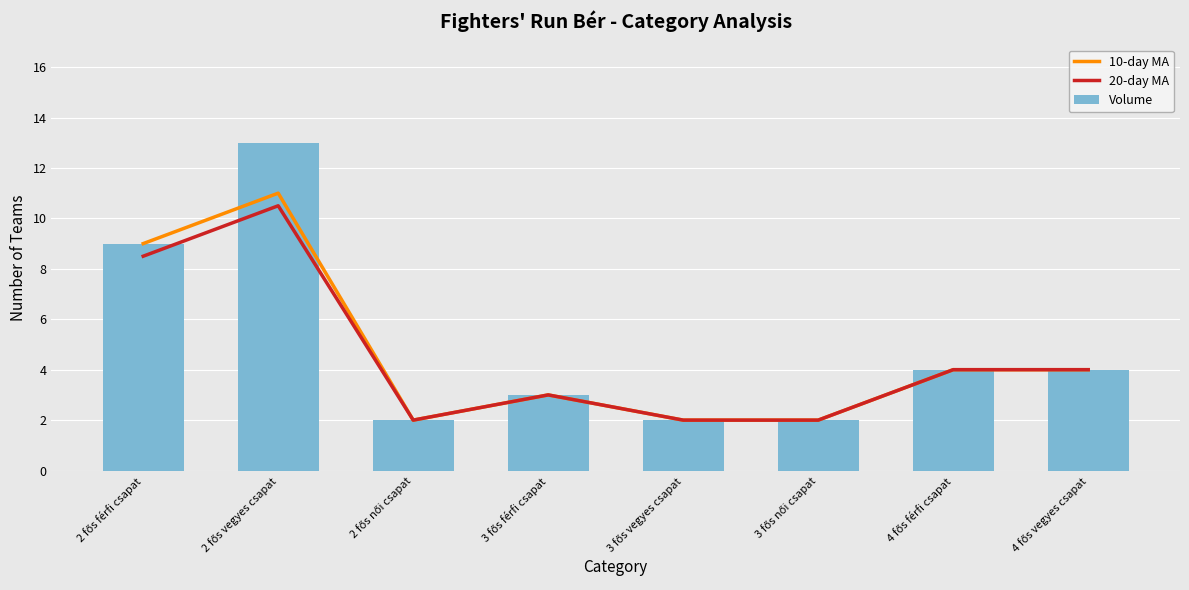

True or false: Volume has a value of 4.3 at 3 fős férfi csapat.

False